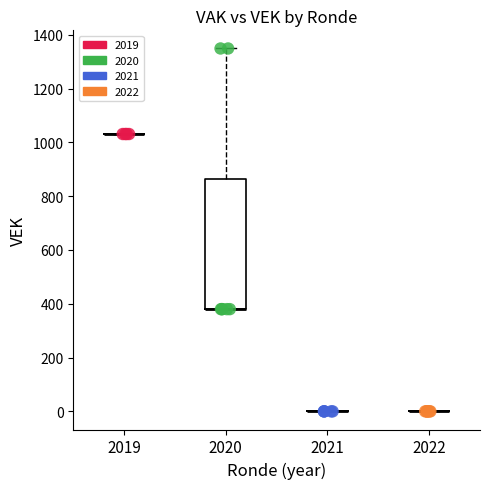

Which series reaches the maximum Y coordinate?

2020